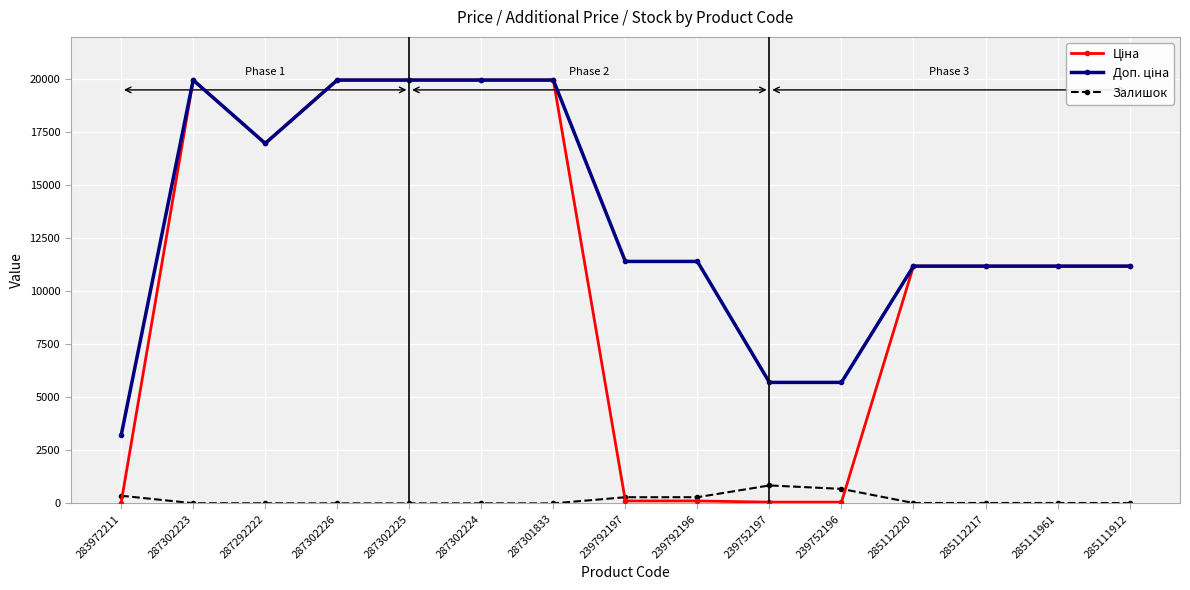

At how many categories does at least one series exceed 1844?

15